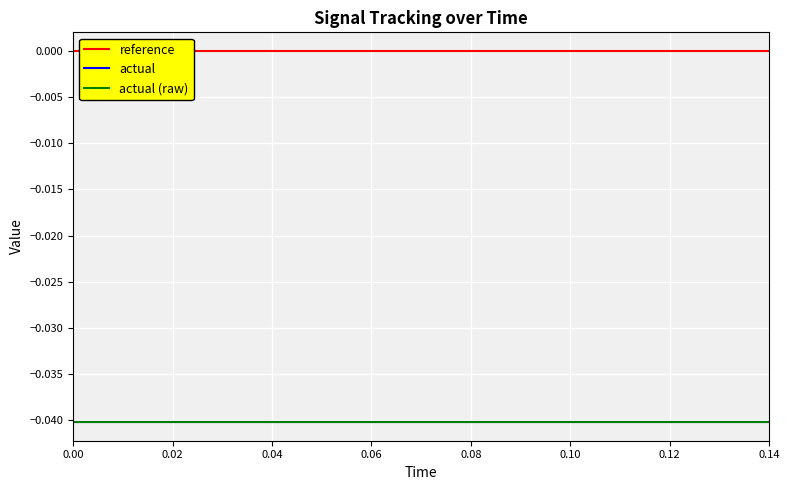

Rank the series at 0.06 from highest to lowest value.

reference, actual, actual (raw)